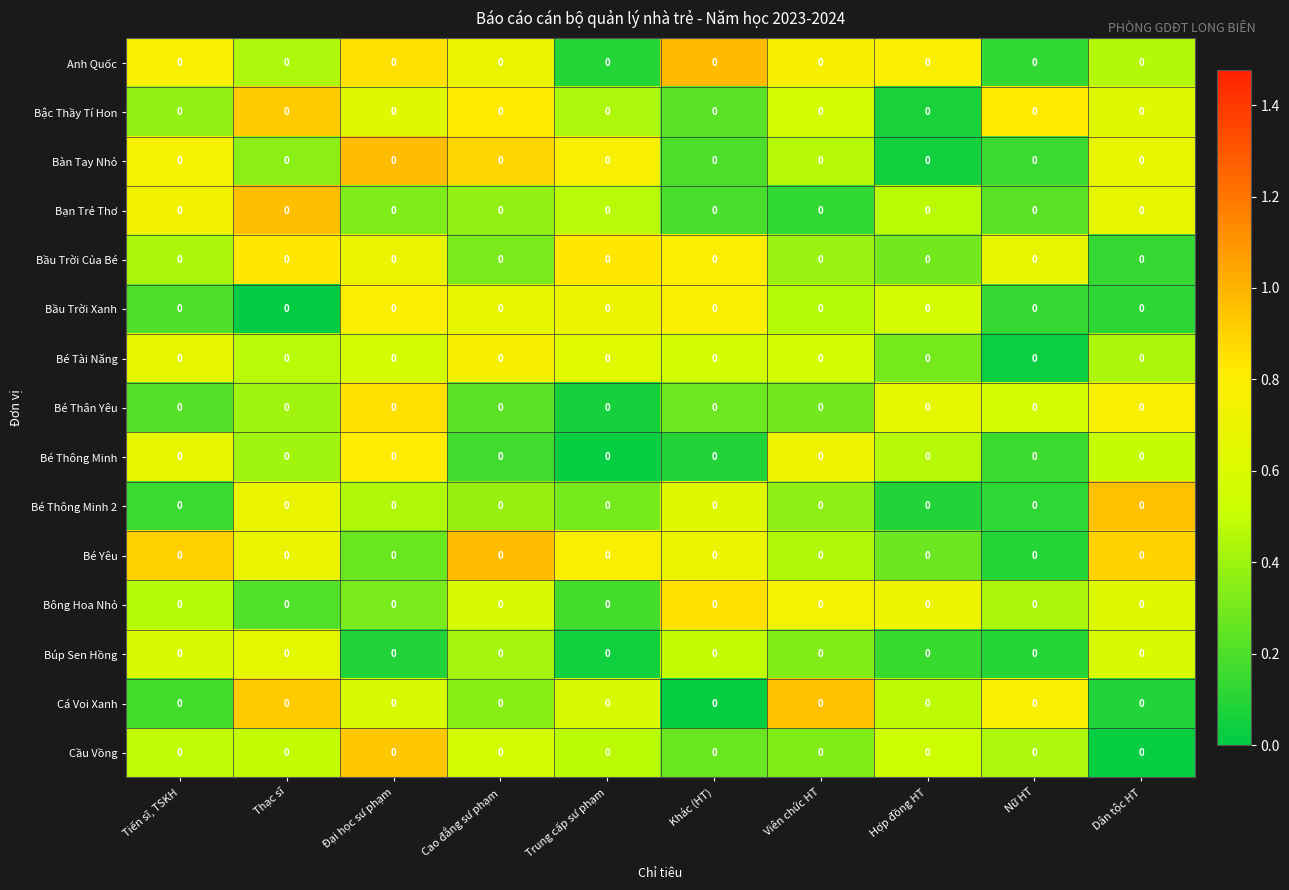

At how many categories does at least one series exceed 0?

10